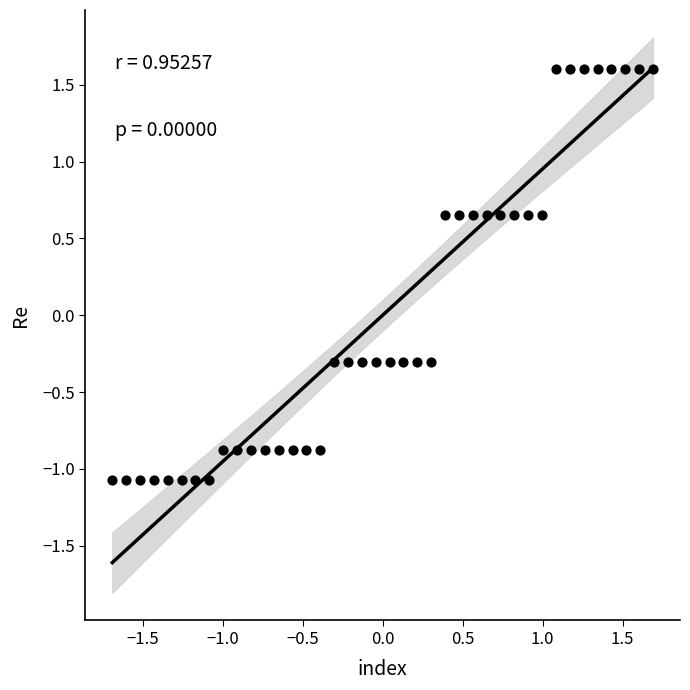

What is the range of X values (max minus min)?

3.4